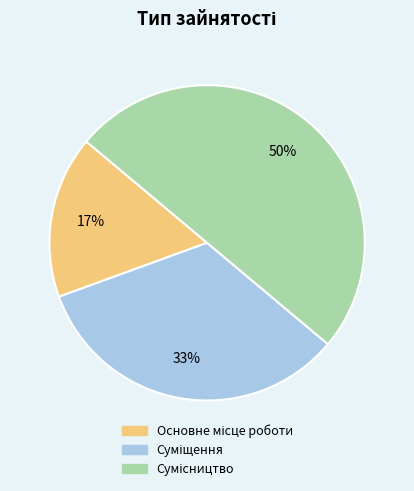

To the nearest percent, what is the average slice percentage?

33%